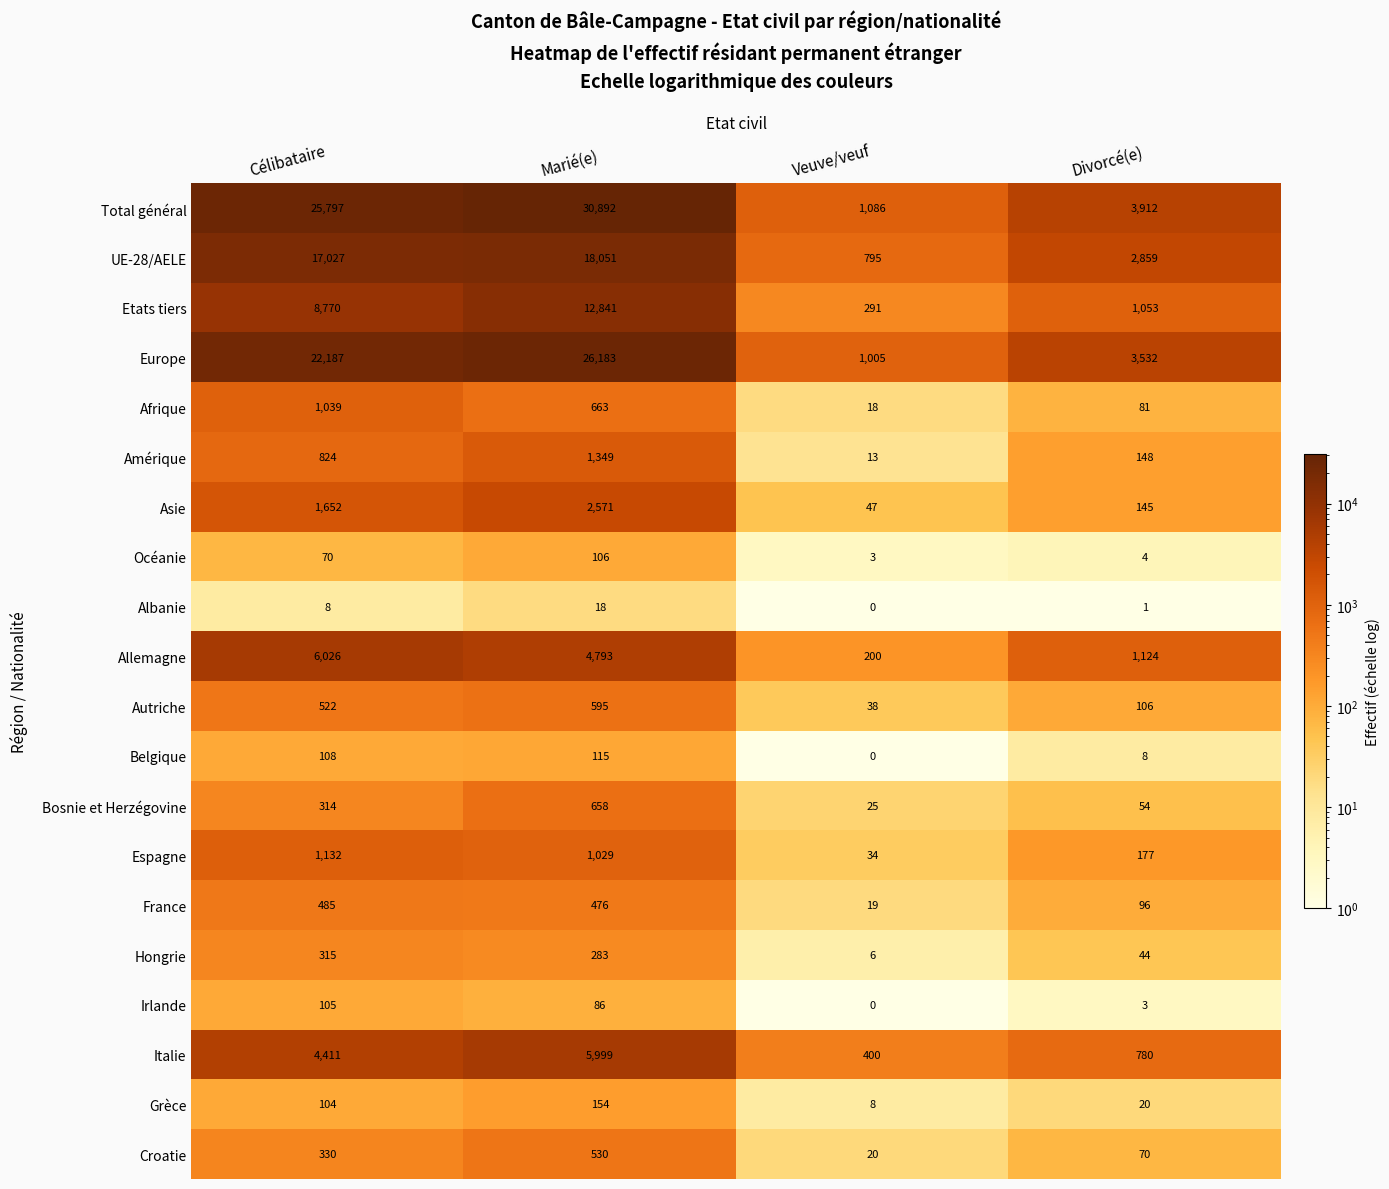

Which series has the largest total across all categories?

Total général